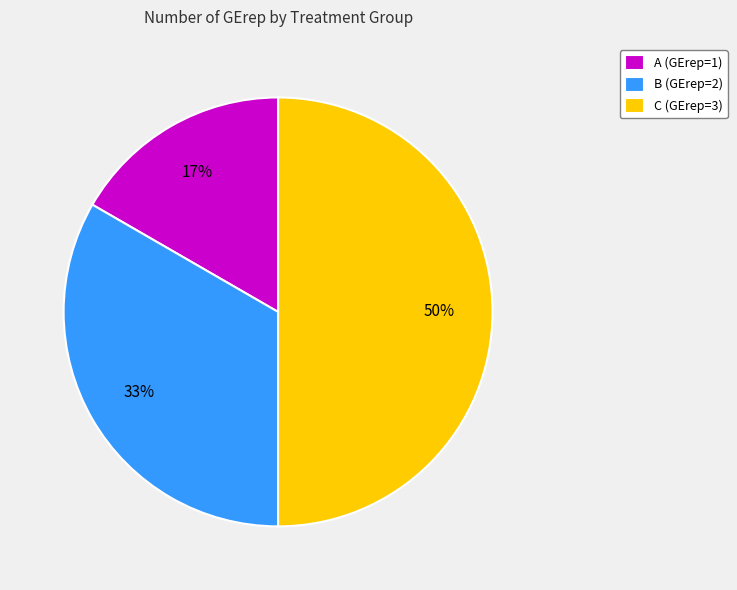

Do C (GErep=3) and B (GErep=2) together represent more than half of the pie?

Yes